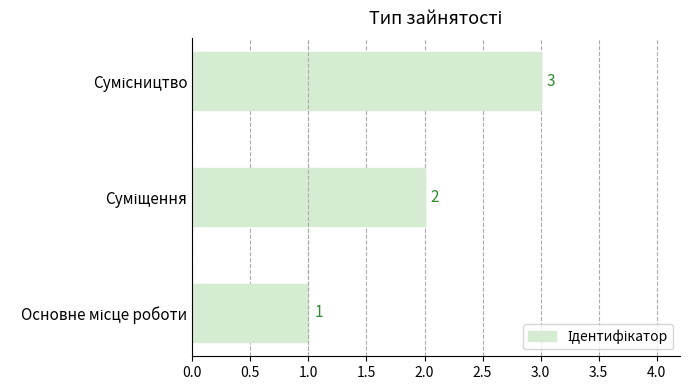

What is the greatest value displayed?

3